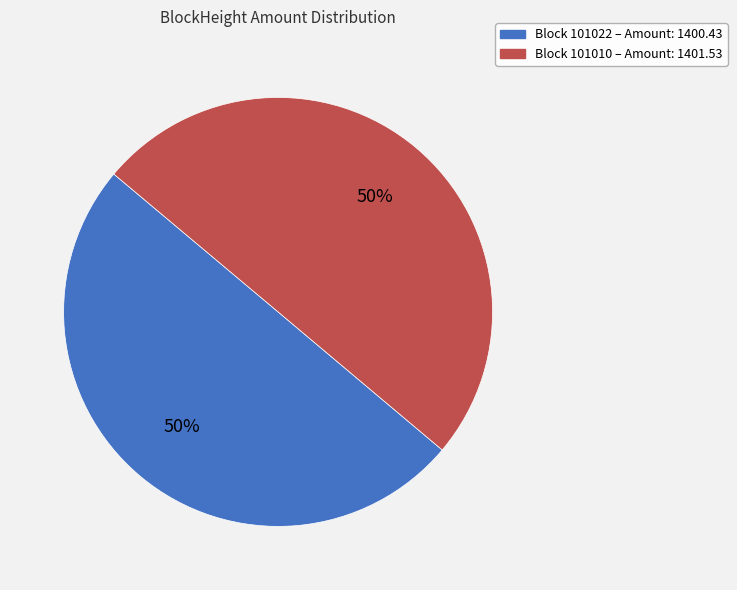

To the nearest percent, what is the average slice percentage?

50%